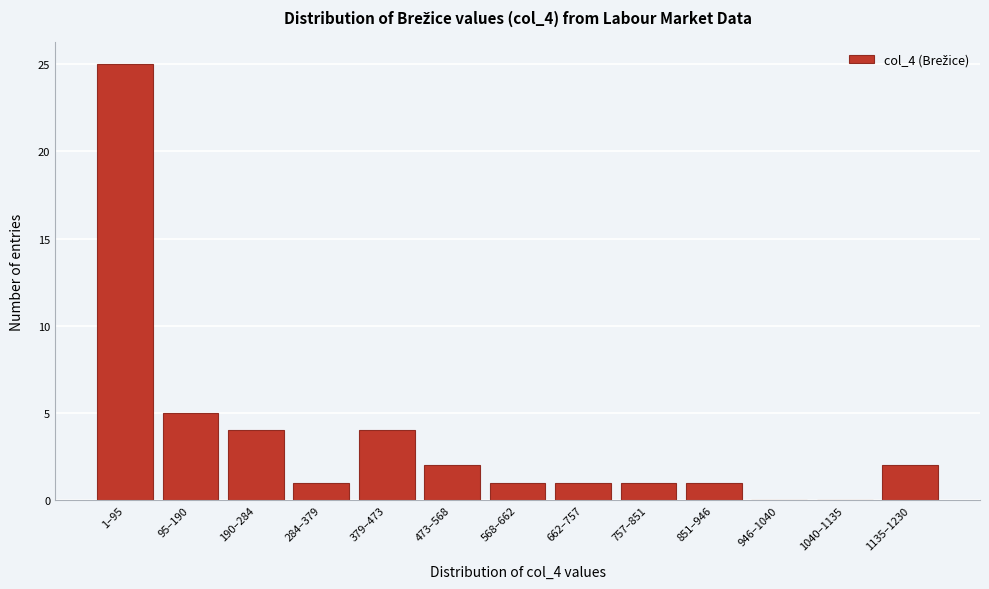

Reading left to right, list all the values displayed in this chart.

1–95=25	95–190=5	190–284=4	284–379=1	379–473=4	473–568=2	568–662=1	662–757=1	757–851=1	851–946=1	946–1040=0	1040–1135=0	1135–1230=2